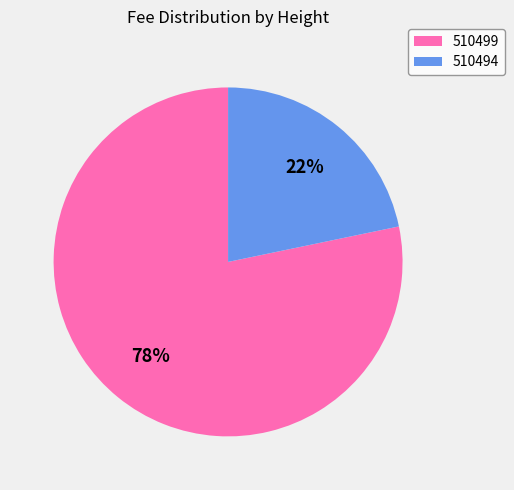

Combined, do 510499 and 510494 account for over 50%?

Yes